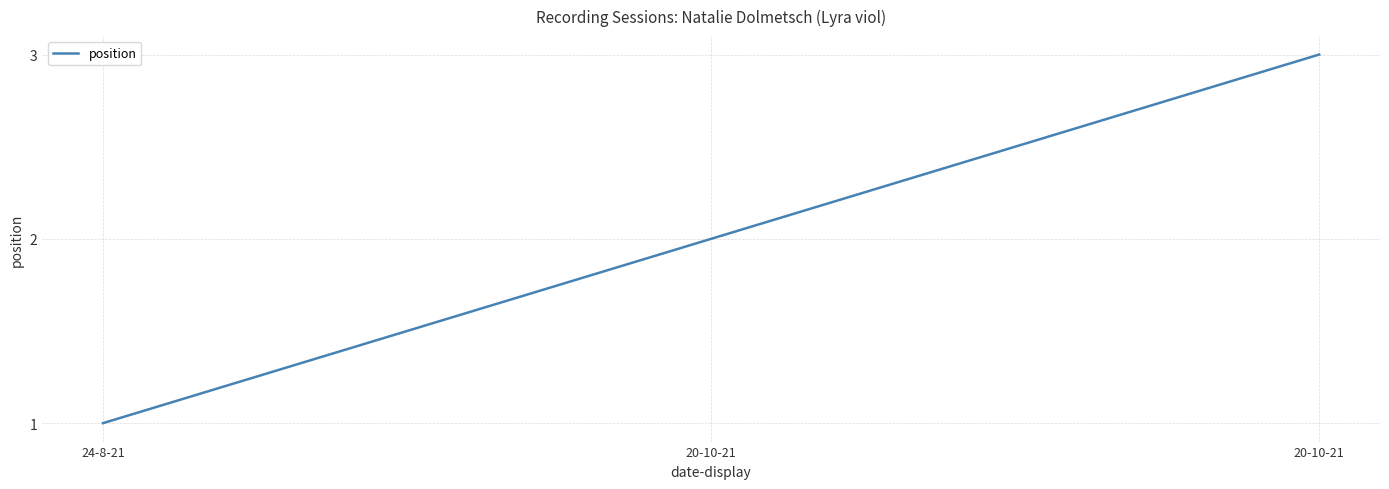

List the labels in order of value, largest first.

20-10-21, 20-10-21, 24-8-21